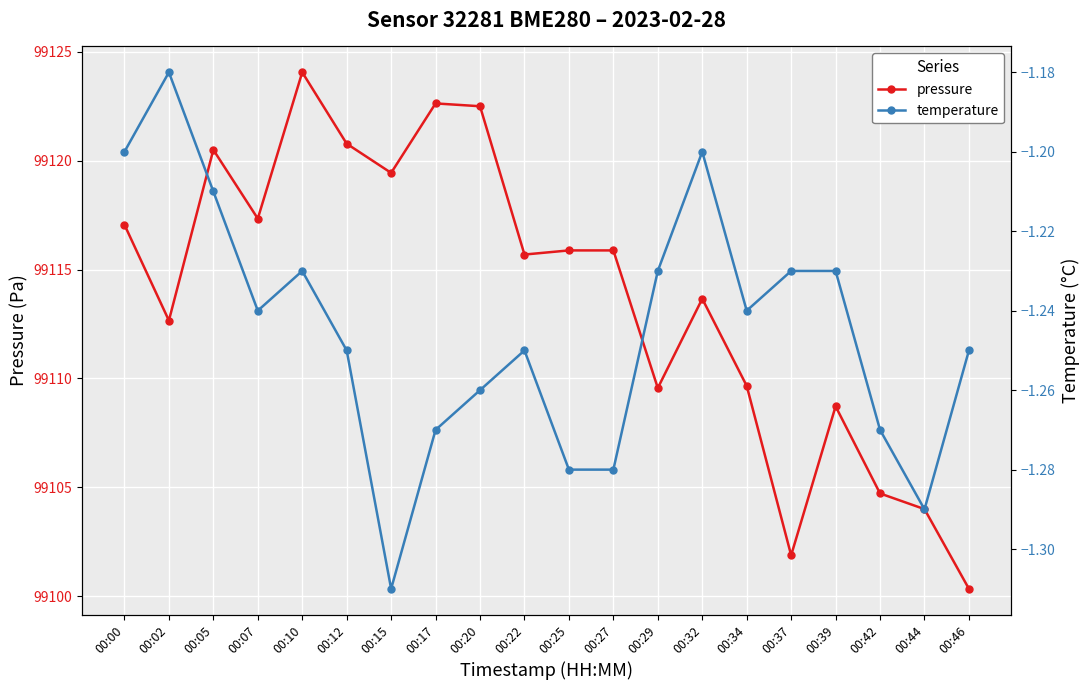

Where is temperature nearest to the value -1?

00:02